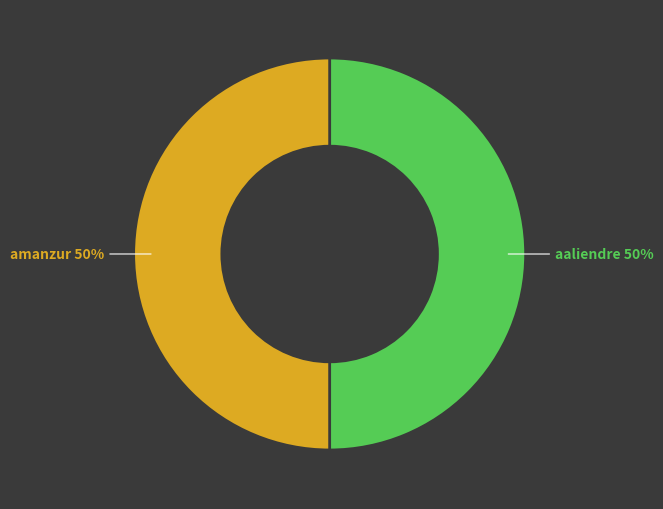

Do amanzur and aaliendre together represent more than half of the pie?

Yes